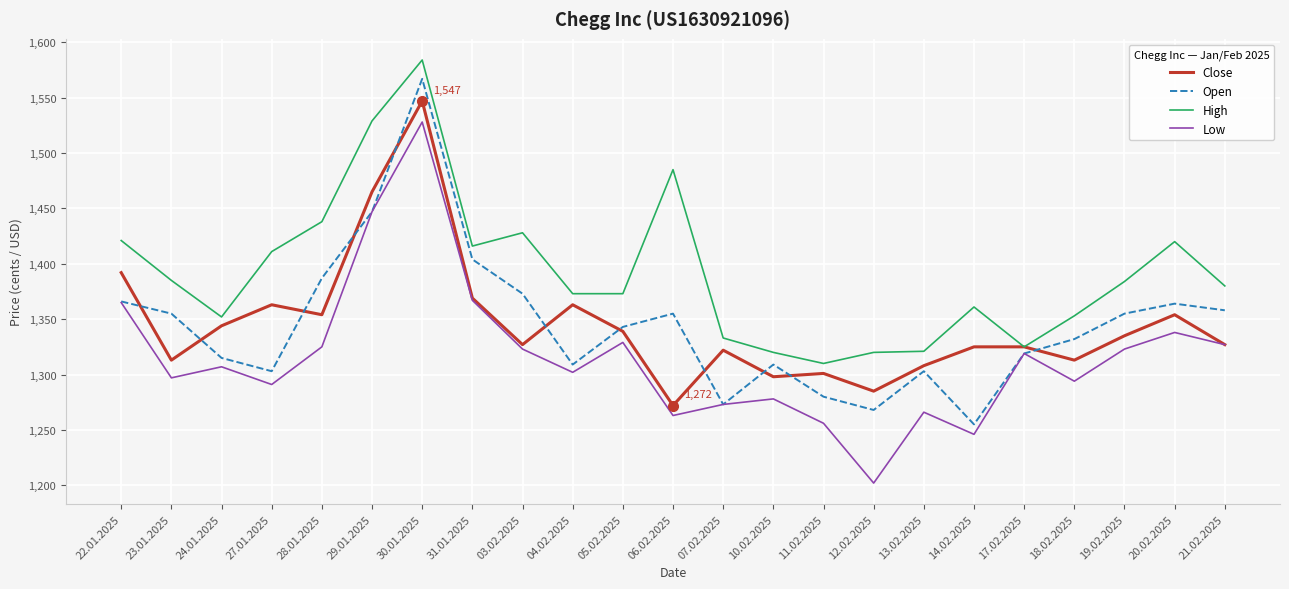

At which label does Open reach its peak?

30.01.2025